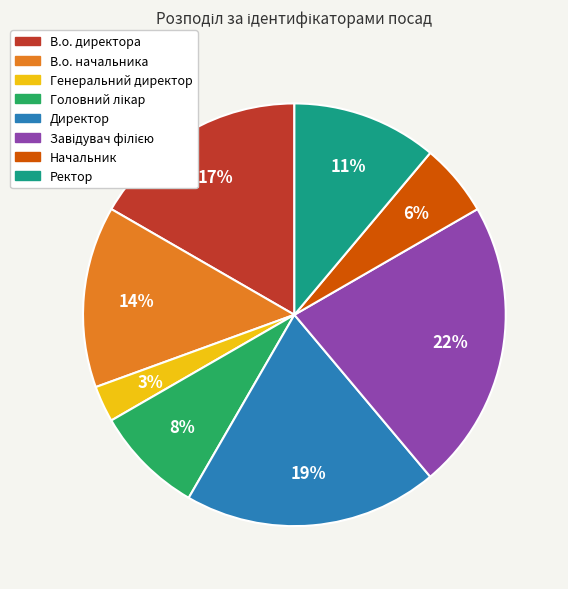

What is the smallest slice in the pie chart?

Генеральний директор